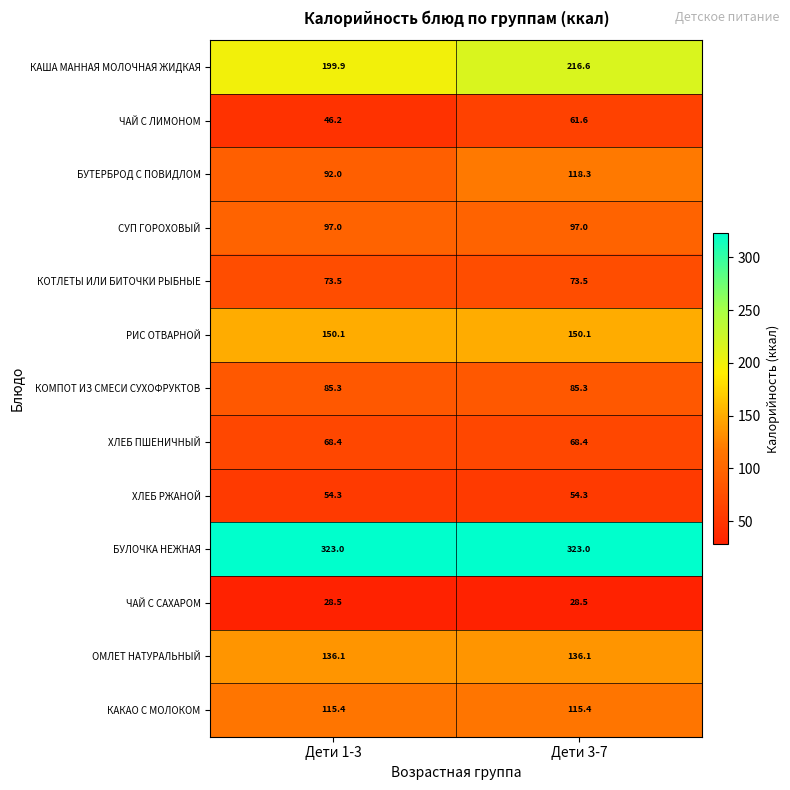

At how many categories does at least one series exceed 202?

2